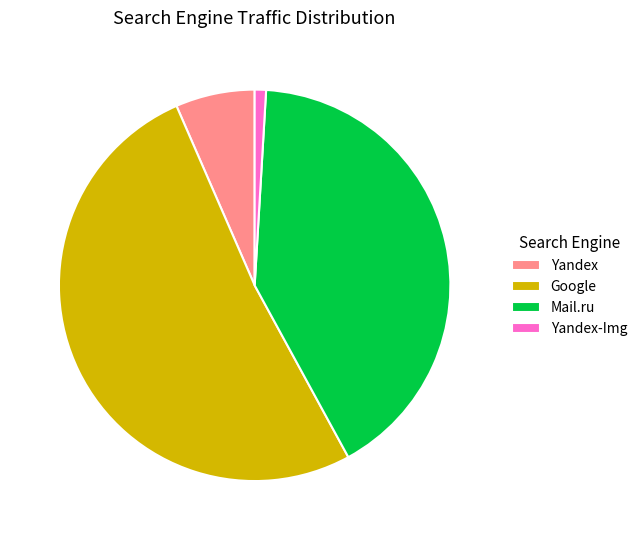

How many slices are in this pie chart?

4